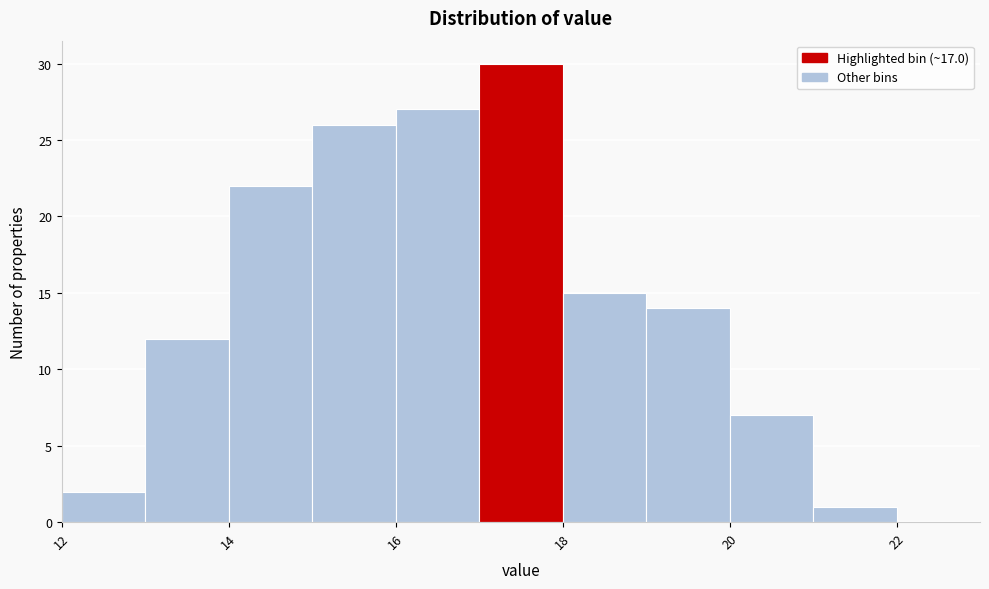

Over which range of the x-axis is the bar tallest?

17 to 18